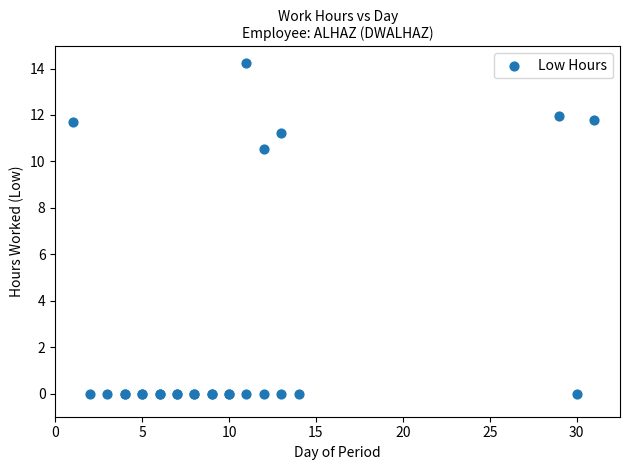

What Y value in the scatter plot is closest to 7?

10.5